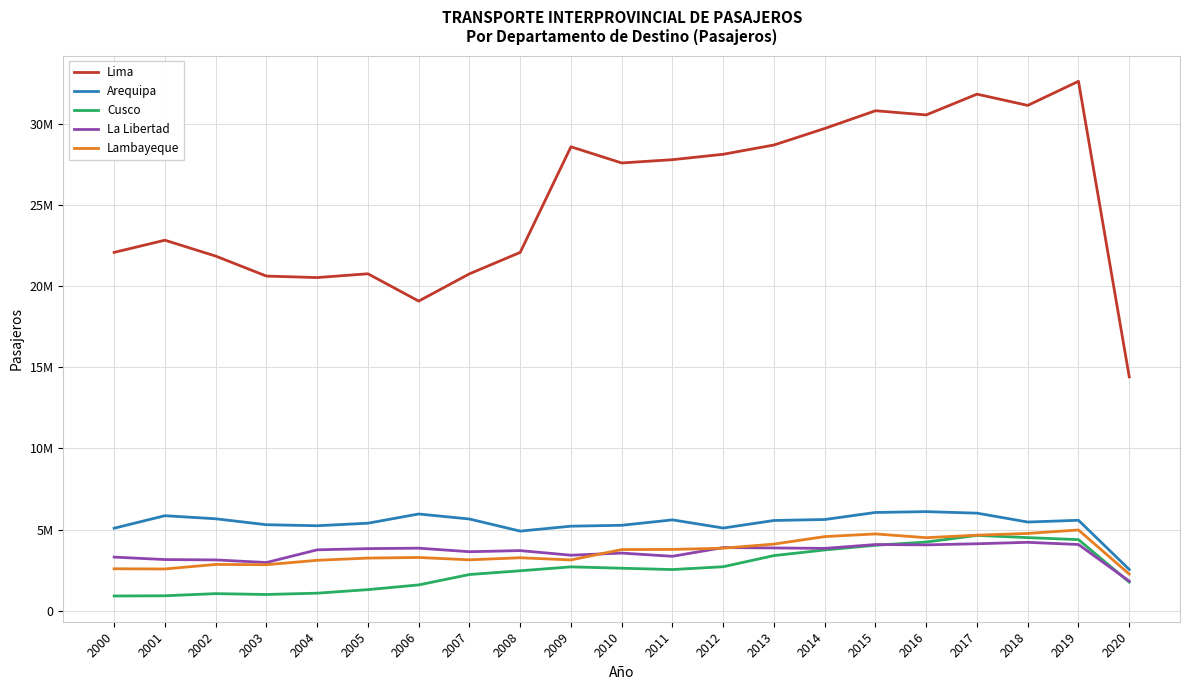

What are all the series names shown in the legend?

Lima, Arequipa, Cusco, La Libertad, Lambayeque